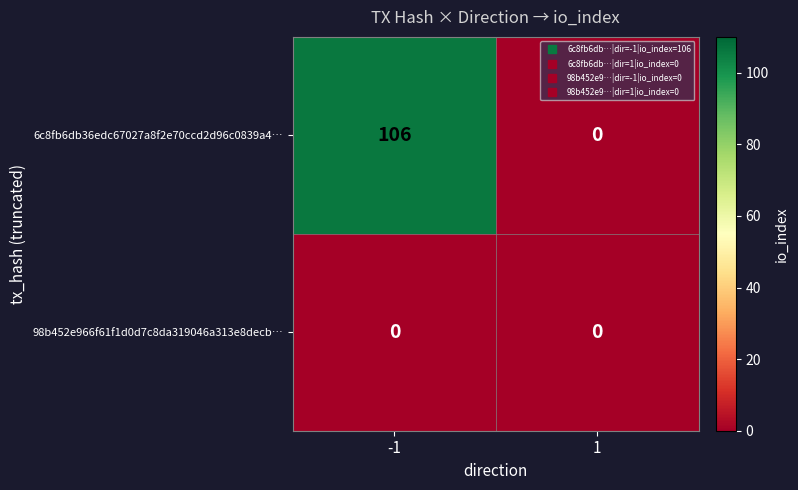

Which series changed the most between -1 and 1?

6c8fb6db36edc67027a8f2e70ccd2d96c0839a4…